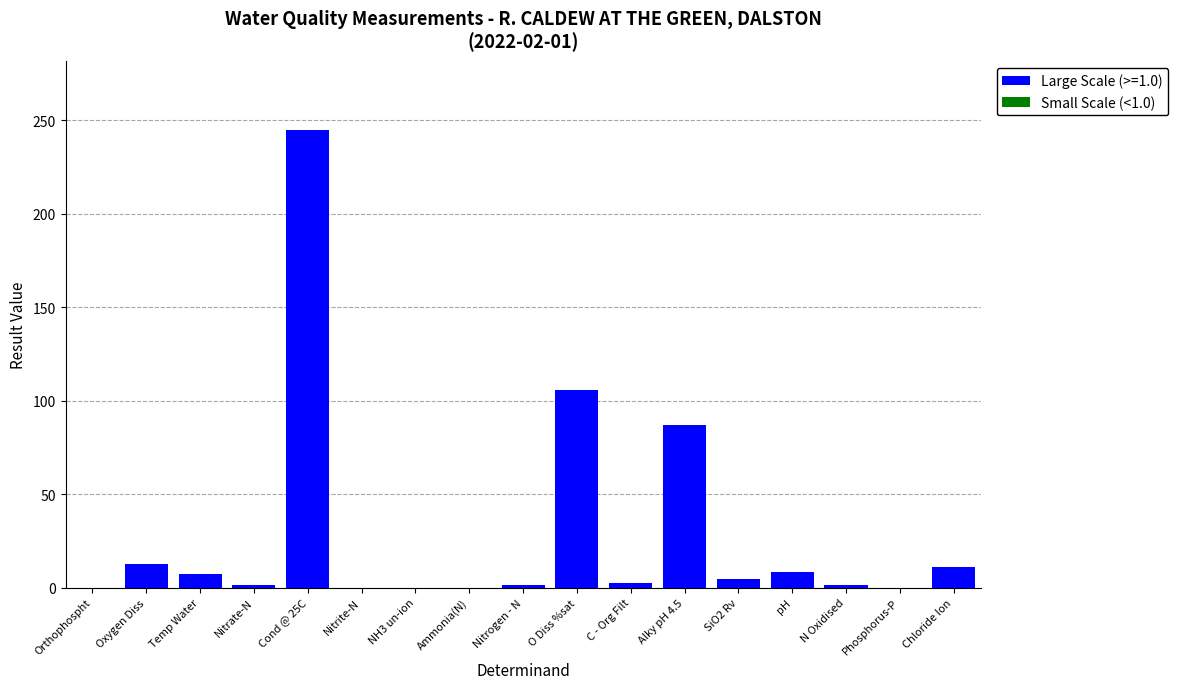

At which category is the sum across all series the highest?

Cond @ 25C